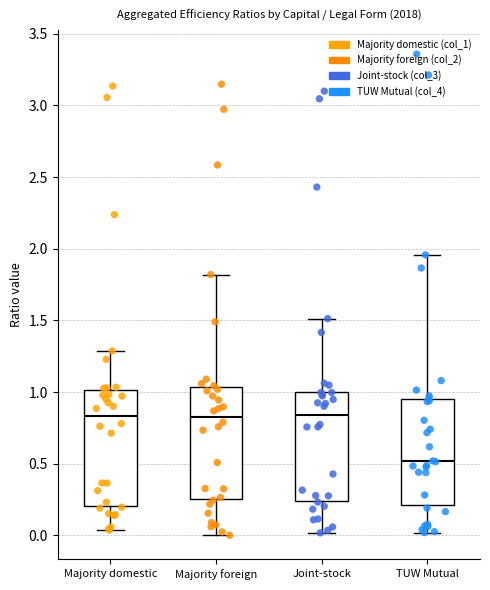

Reading left to right, read every box against the y-axis: the position of its median line, the range the box covers, and the ends of its whiskers. The values are not printed on the chart, so give them approximately, as read against the axis.

Majority domestic: median 0.85, box 0.20 to 1.00, whiskers 0.05 to 1.30
Majority foreign: median 0.85, box 0.25 to 1.05, whiskers 0.00 to 1.80
Joint-stock: median 0.85, box 0.25 to 1.00, whiskers 0.00 to 1.50
TUW Mutual: median 0.50, box 0.20 to 0.95, whiskers 0.00 to 1.95